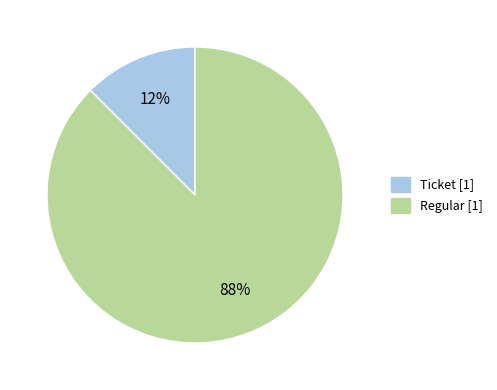

To the nearest percent, what is the average slice percentage?

50%